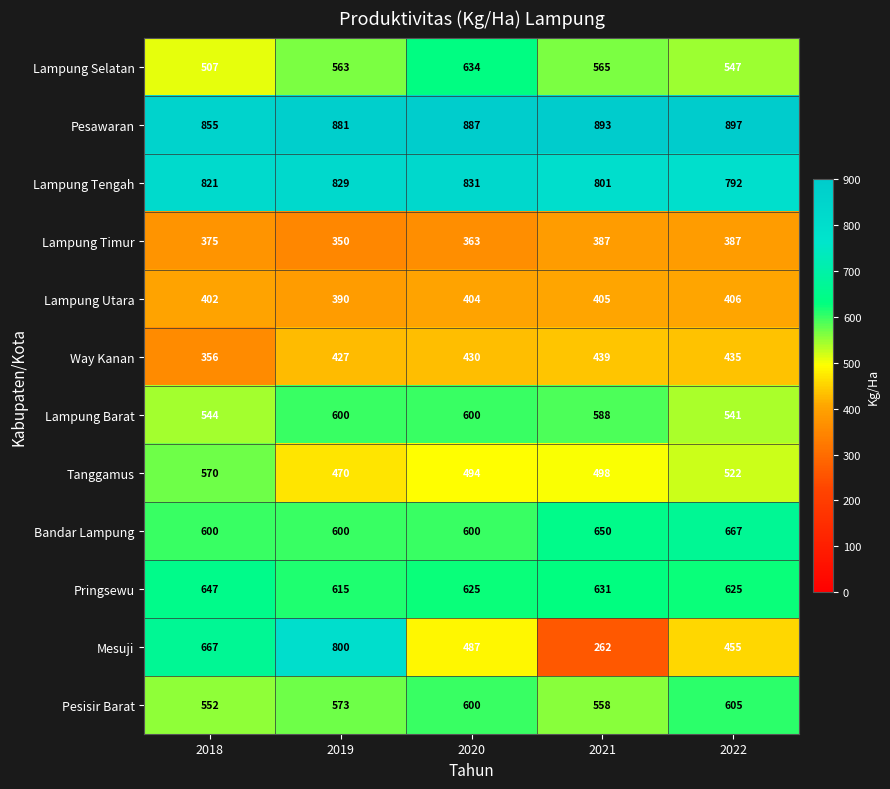

What is the greatest value displayed?

897